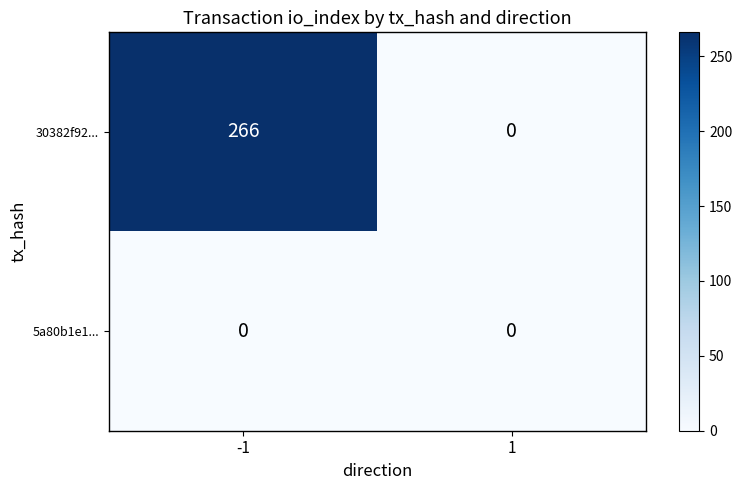

Rank the series by their average value, from lowest to highest.

5a80b1e1..., 30382f92...